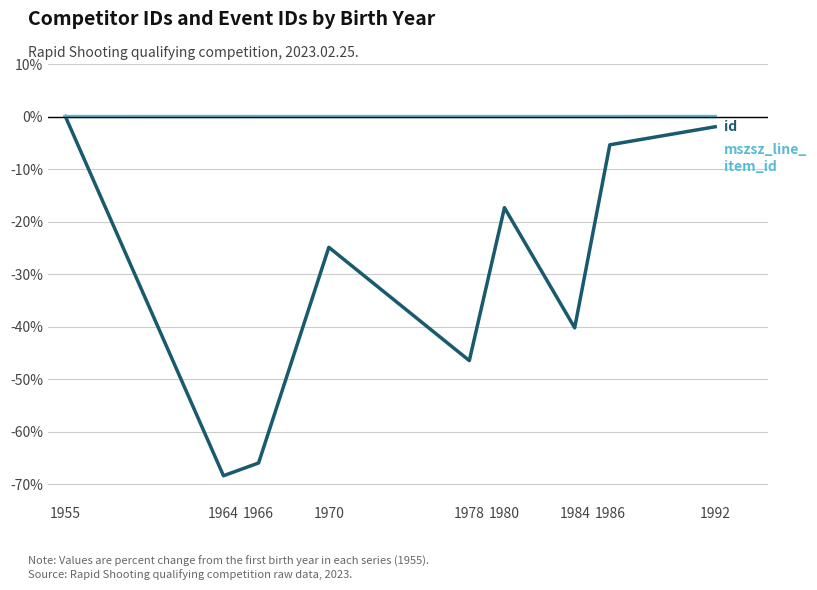

What is the total value across all series at 1966?

-65.9